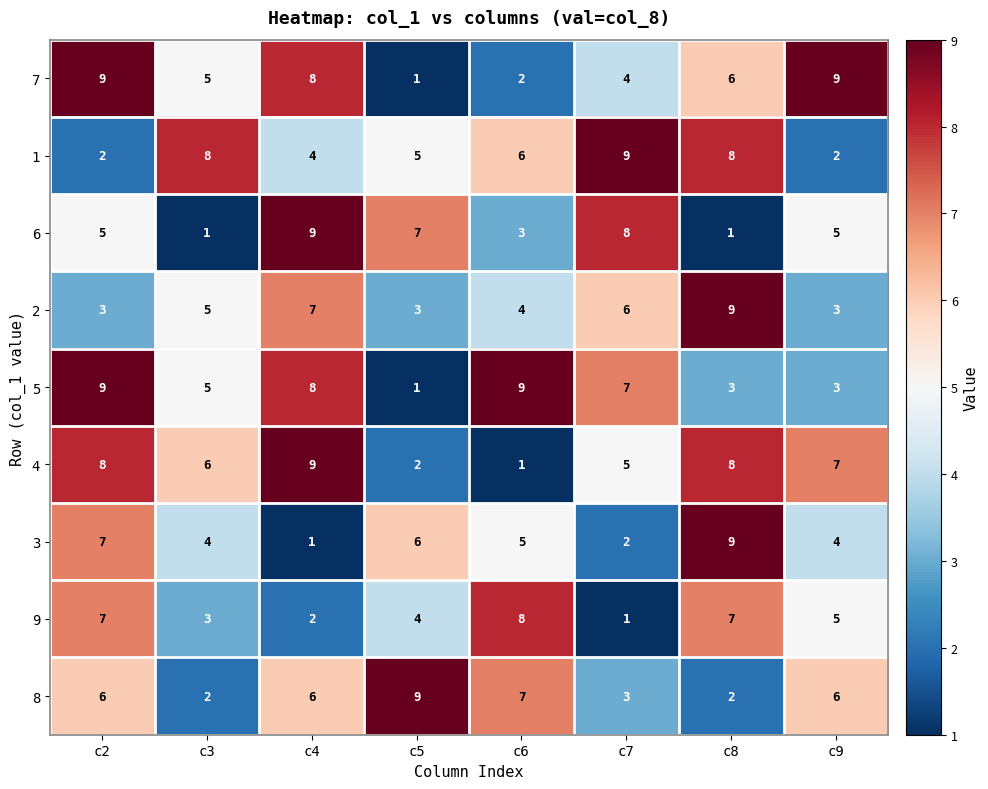

Count the number of categories in the chart.

8